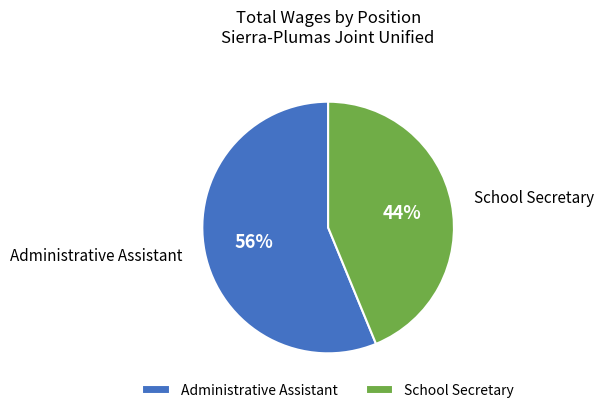

Does Administrative Assistant account for over 50% of the chart?

Yes